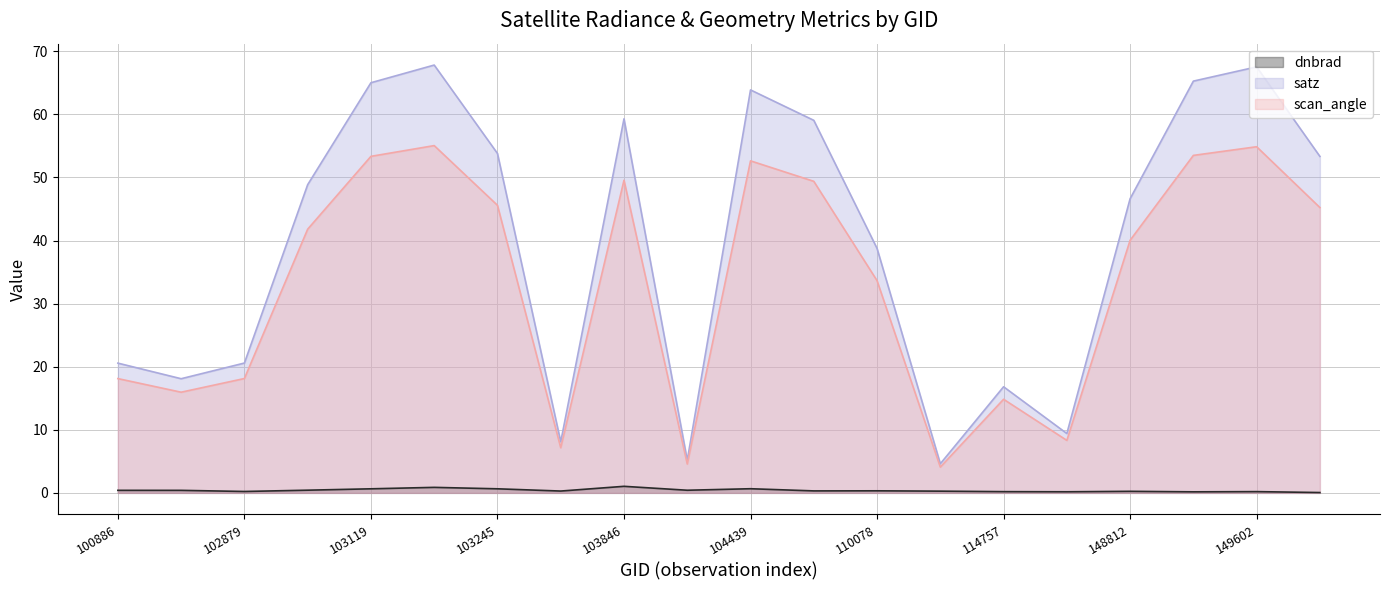

Which series has the largest range (max minus min)?

satz line